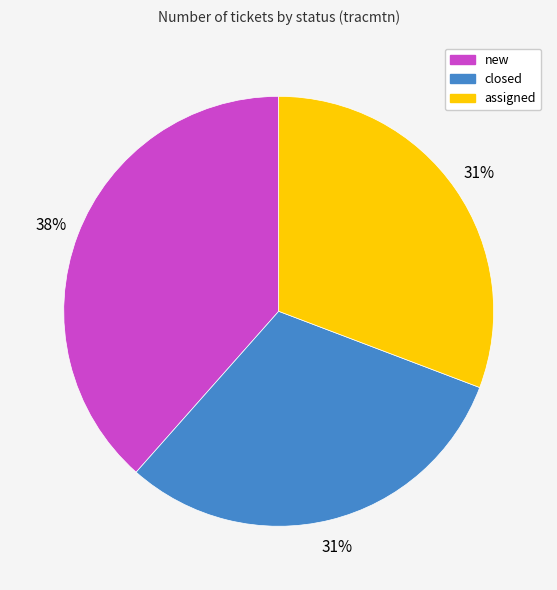

The closed slice represents 20% of the pie. True or false?

False